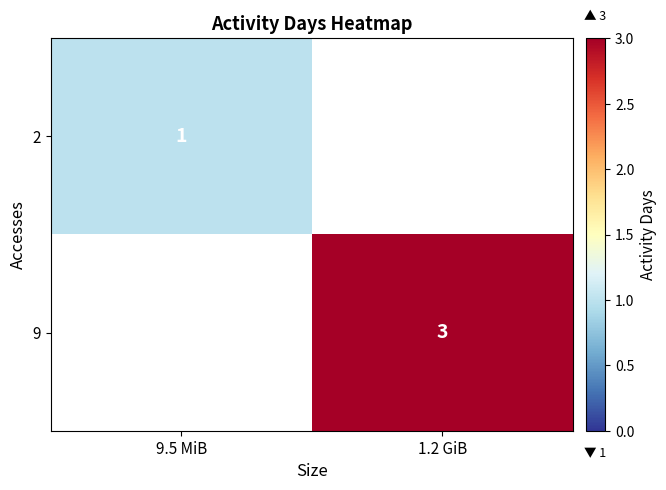

Which has a higher value, 9.5 MiB or 1.2 GiB?

1.2 GiB